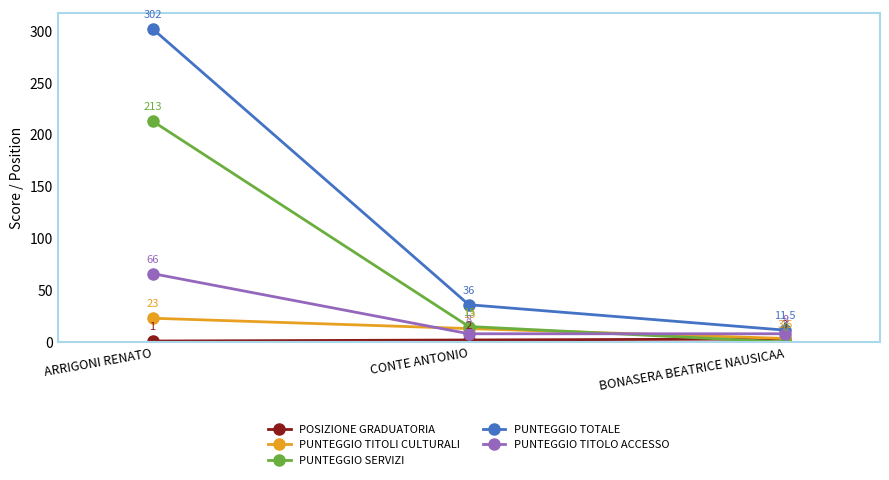

What is the spread (max minus min) of values at ARRIGONI RENATO?

301.0